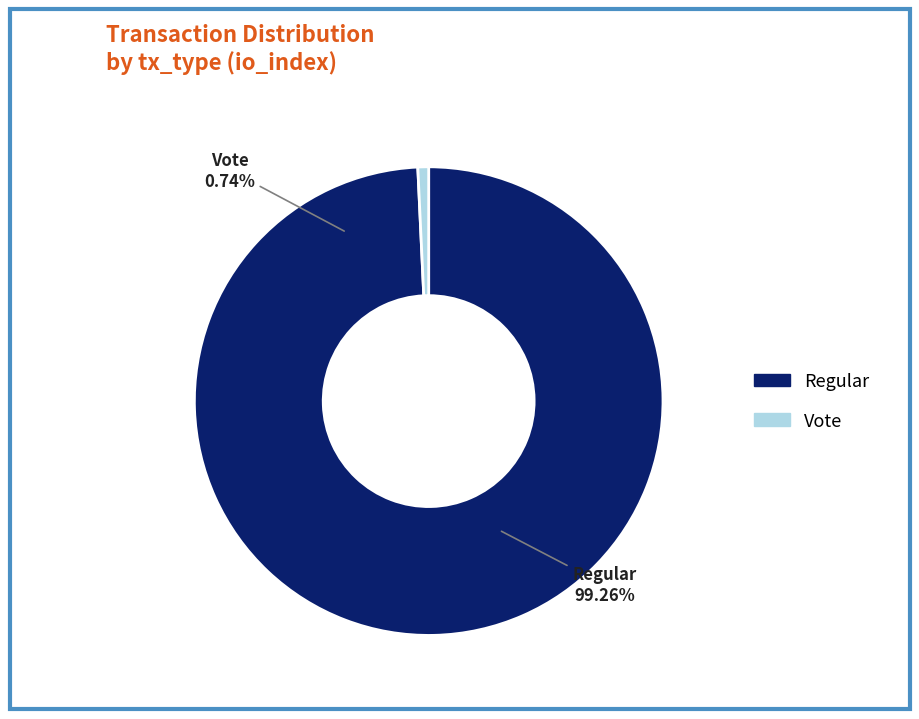

To the nearest percent, what is the difference between the largest and smallest slice percentages?

99%